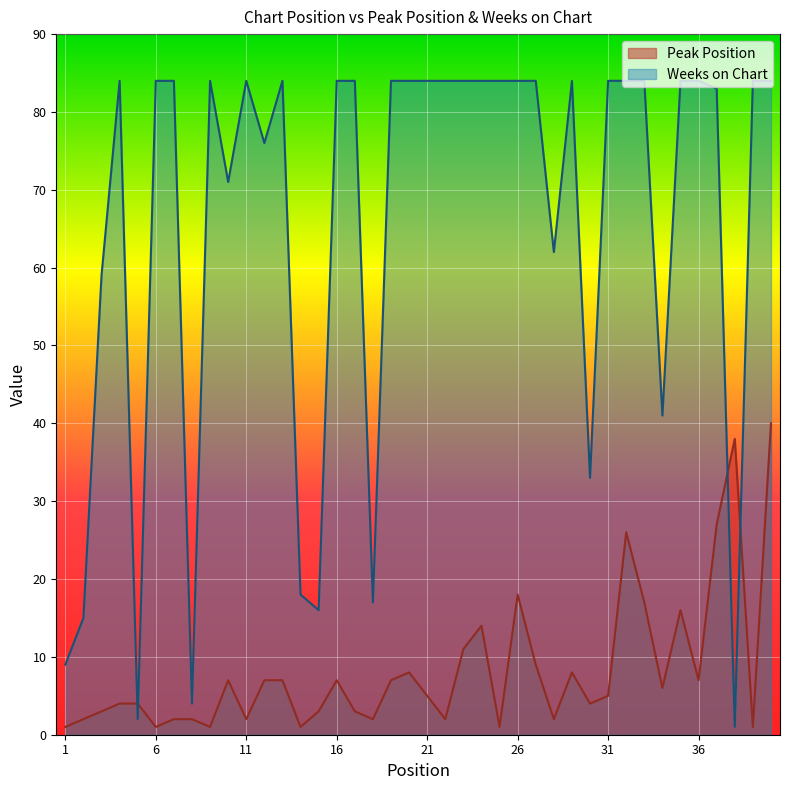

Which series has the widest spread of values?

Weeks on Chart